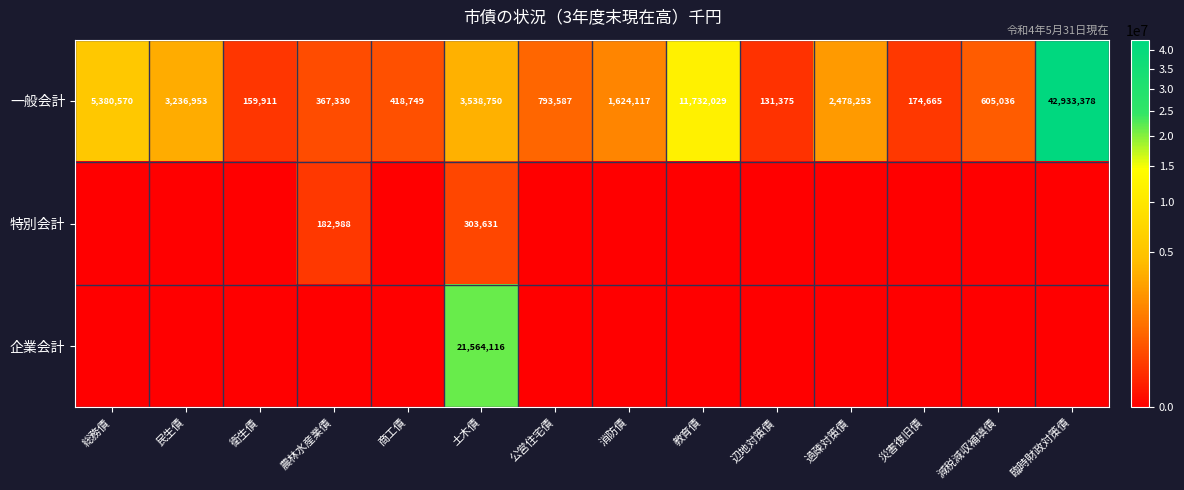

At how many categories does at least one series exceed 4063414?

4